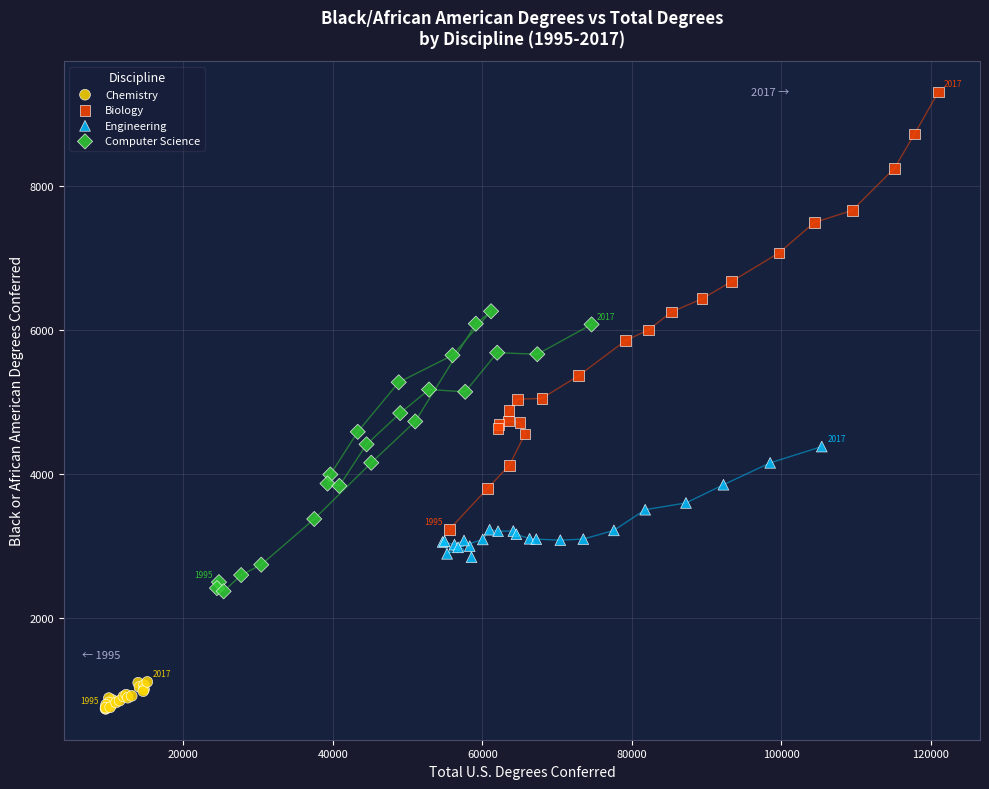

Which series reaches the minimum Y coordinate?

Chemistry